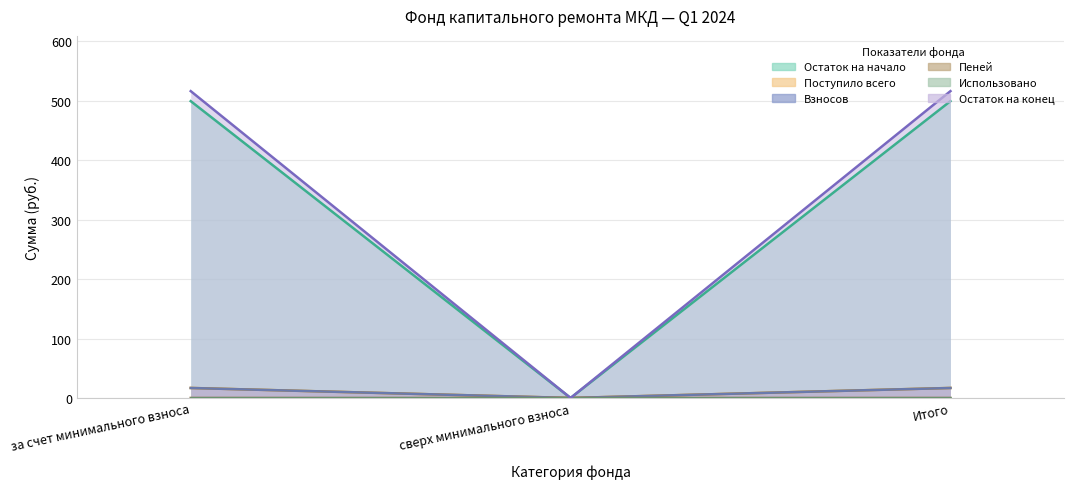

What is the spread (max minus min) of values at Итого?

516.2